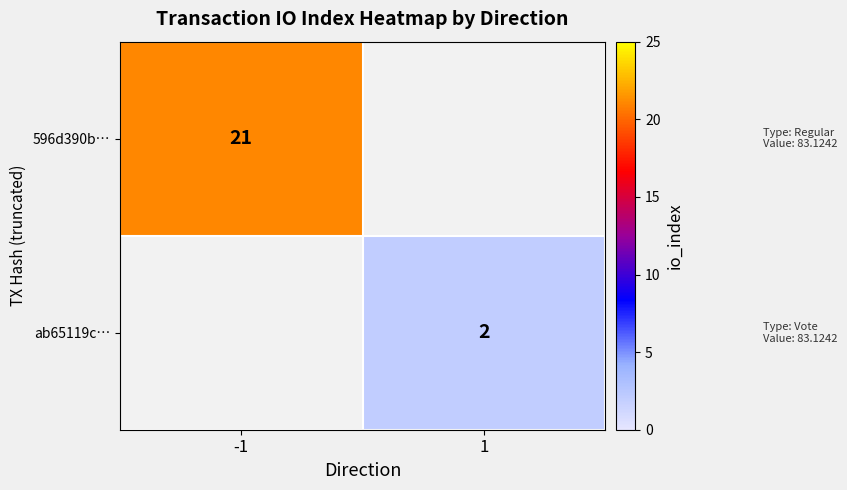

Count the number of data series in this chart.

2